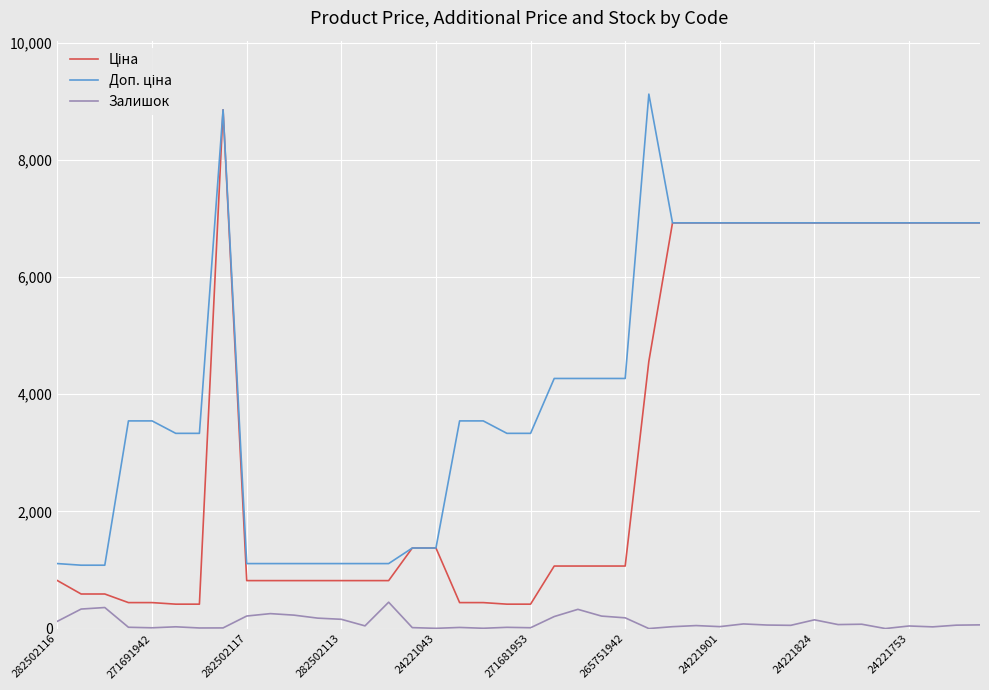

What is the greatest value displayed?

9123.7